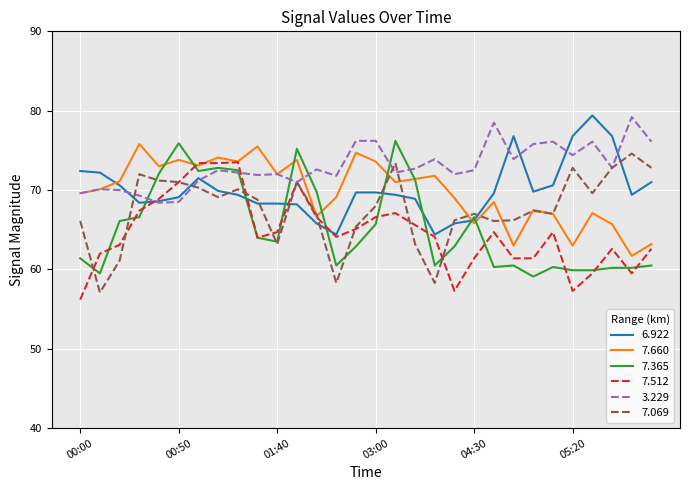

Which series has the largest total across all categories?

3.229